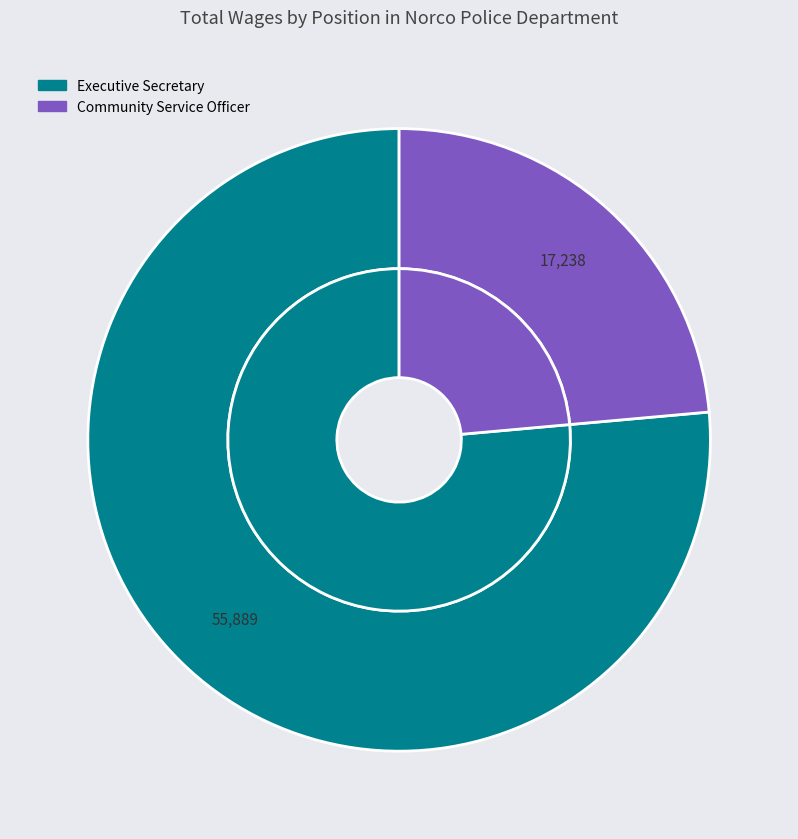

Is it true that Community Service Officer is 9% of the pie?

False